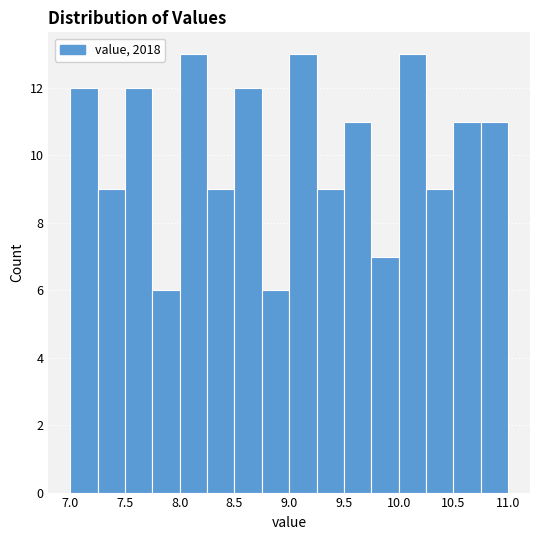

How tall is the bar that spans 9.75 to 10.00 on the x-axis? The values are not printed on the chart, so give them approximately, as read against the axis.

7